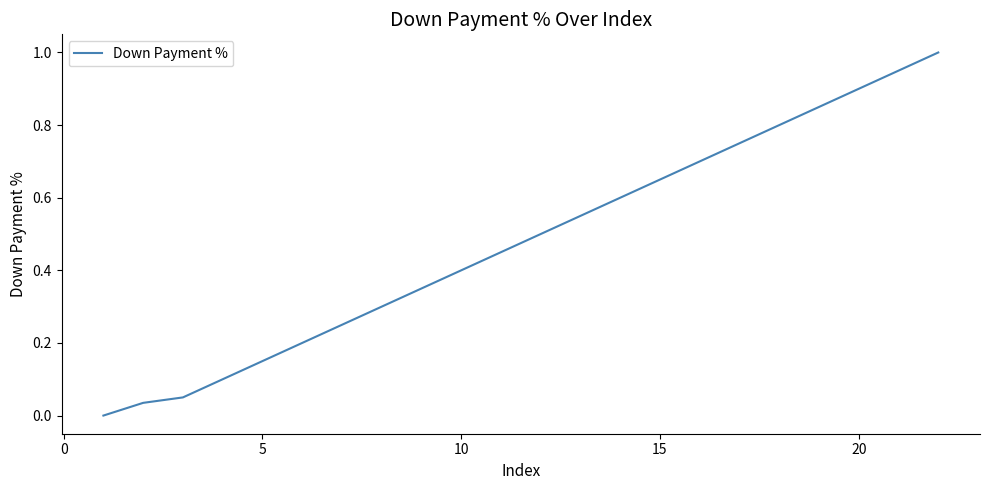

What is the maximum value shown in the chart?

1.0